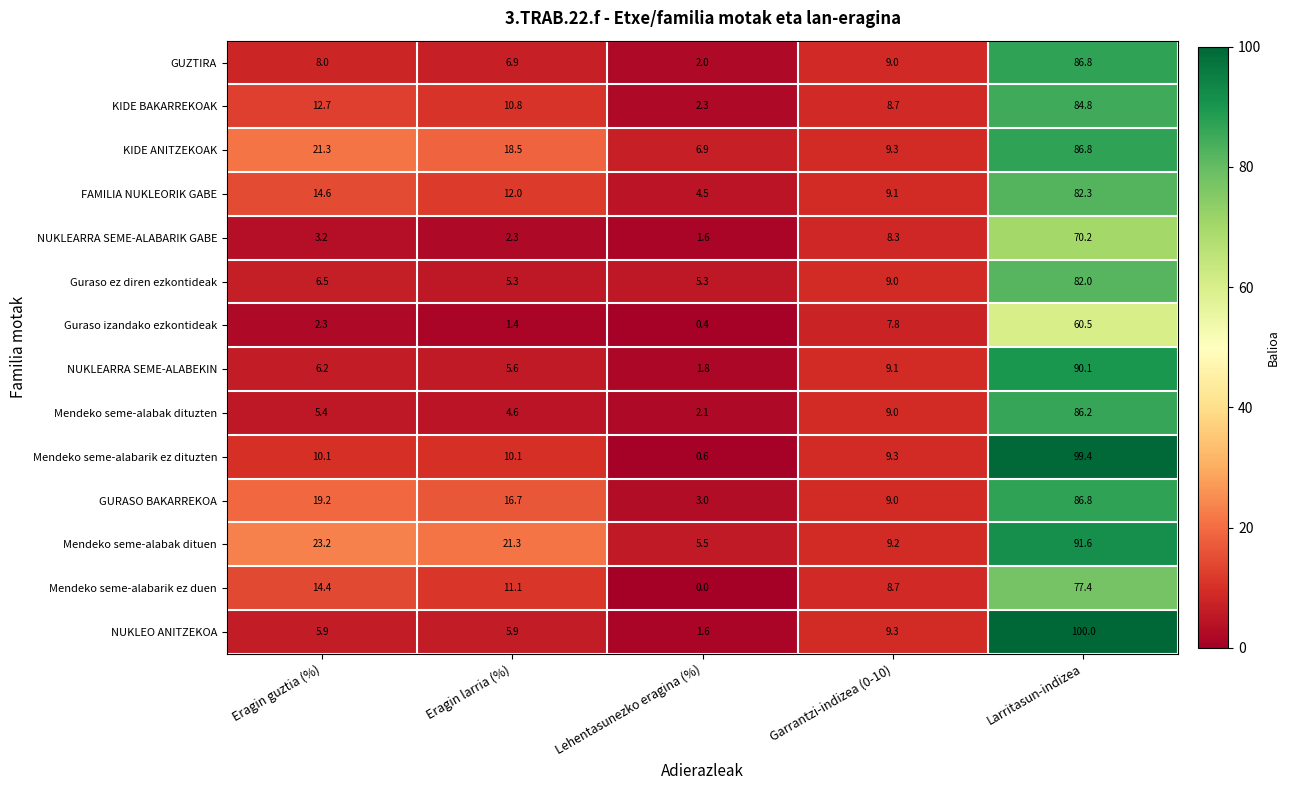

Which label corresponds to the smallest value in the chart?

Lehentasunezko eragina (%)